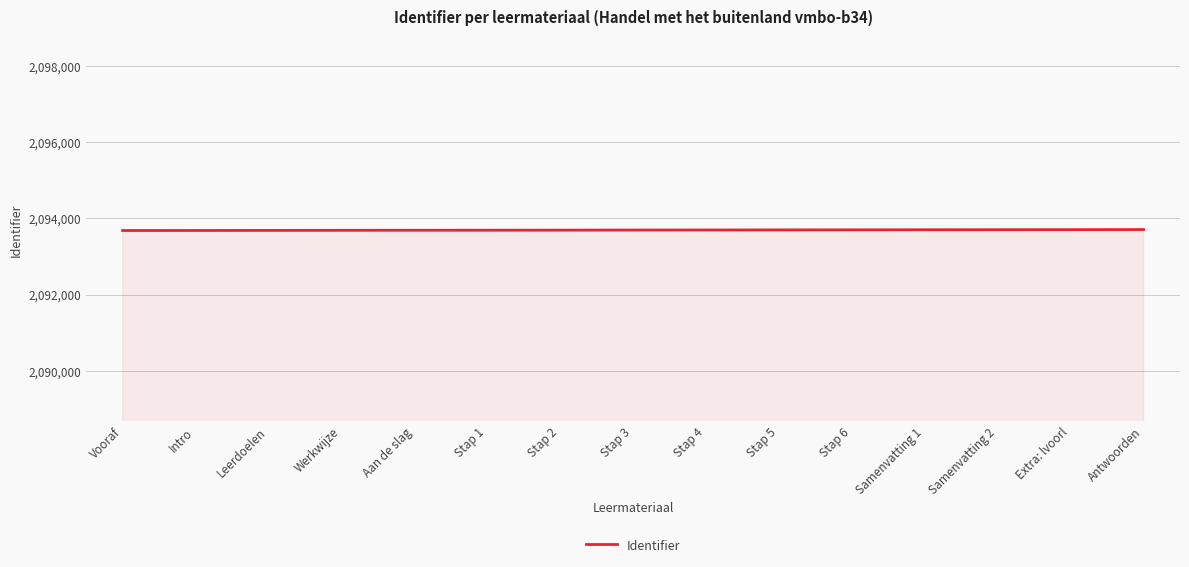

Is it true that the value at Werkwijze is 2093686?

True